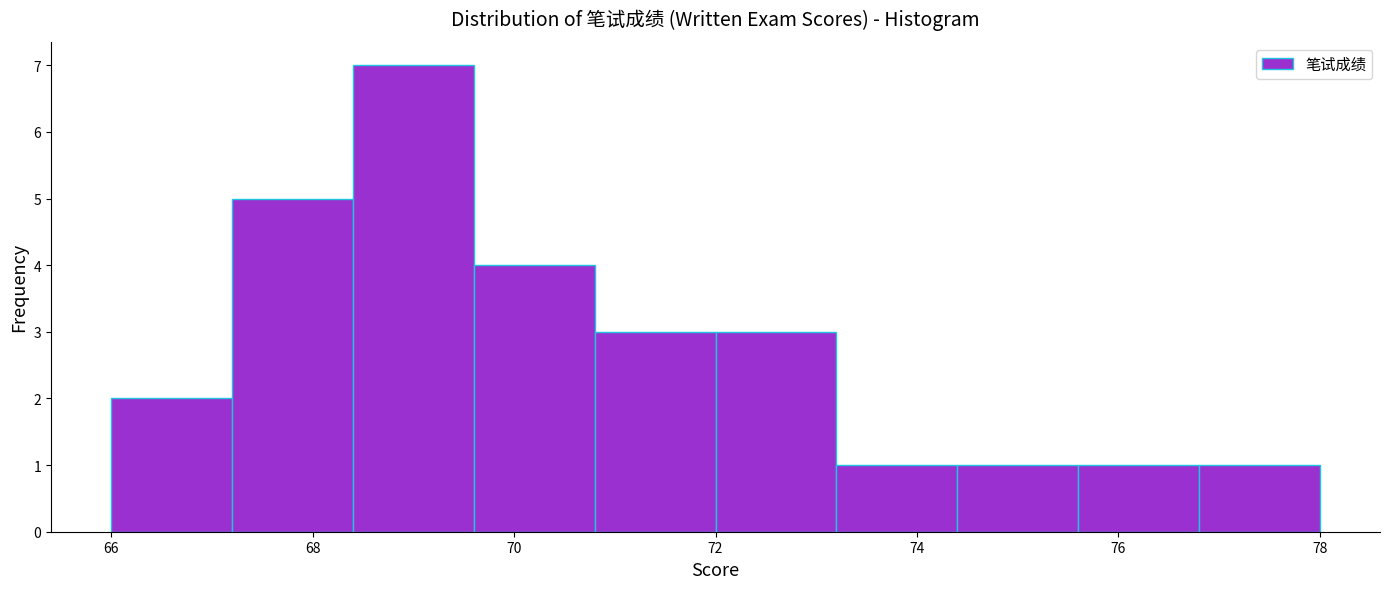

Reading left to right, transcribe this chart: for each bar, give the range it covers on the x-axis and its height. The values are not printed on the chart, so give them approximately, as read against the axis.

66.0 to 67.2: 2
67.2 to 68.4: 5
68.4 to 69.6: 7
69.6 to 70.8: 4
70.8 to 72.0: 3
72.0 to 73.2: 3
73.2 to 74.4: 1
74.4 to 75.6: 1
75.6 to 76.8: 1
76.8 to 78.0: 1